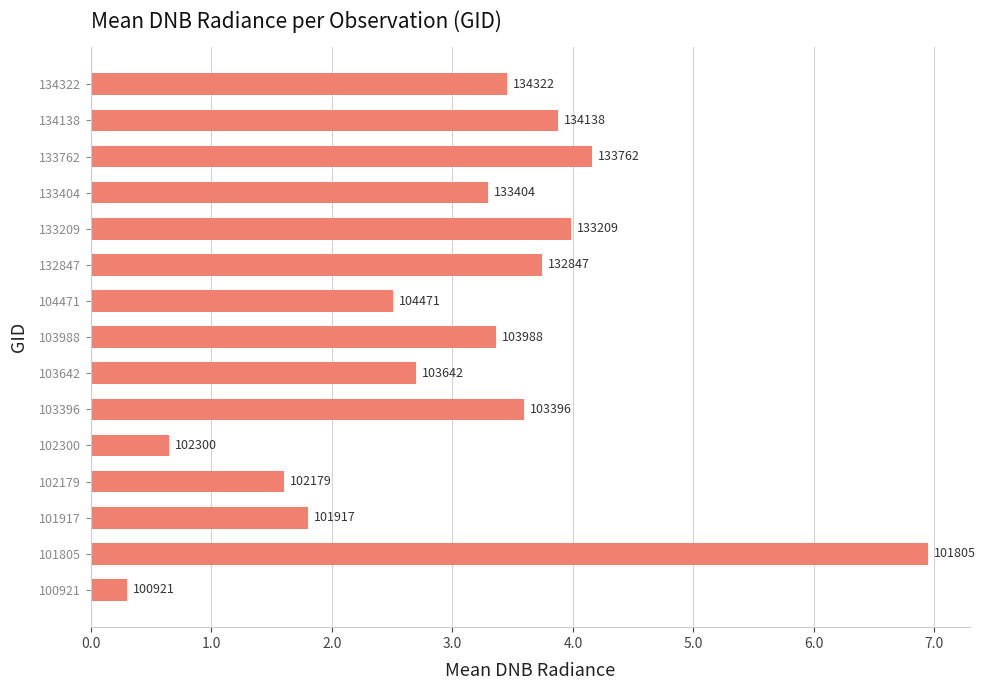

Does the chart contain any negative values?

No